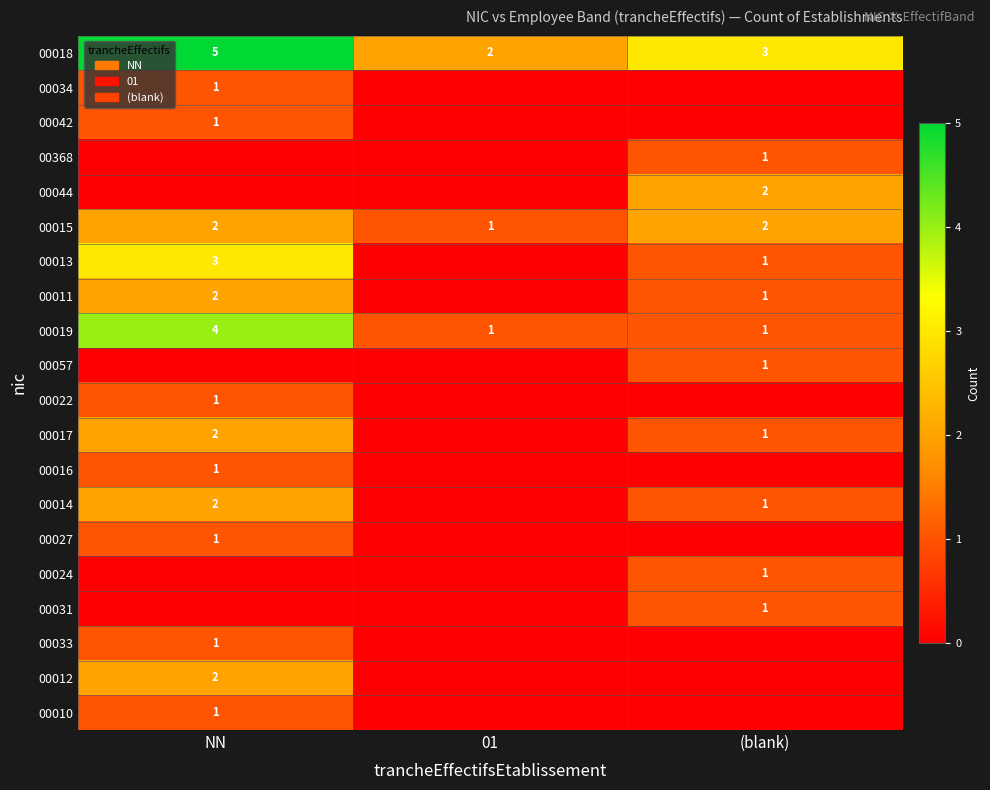

The value of 00015 at 01 is 1. True or false?

True